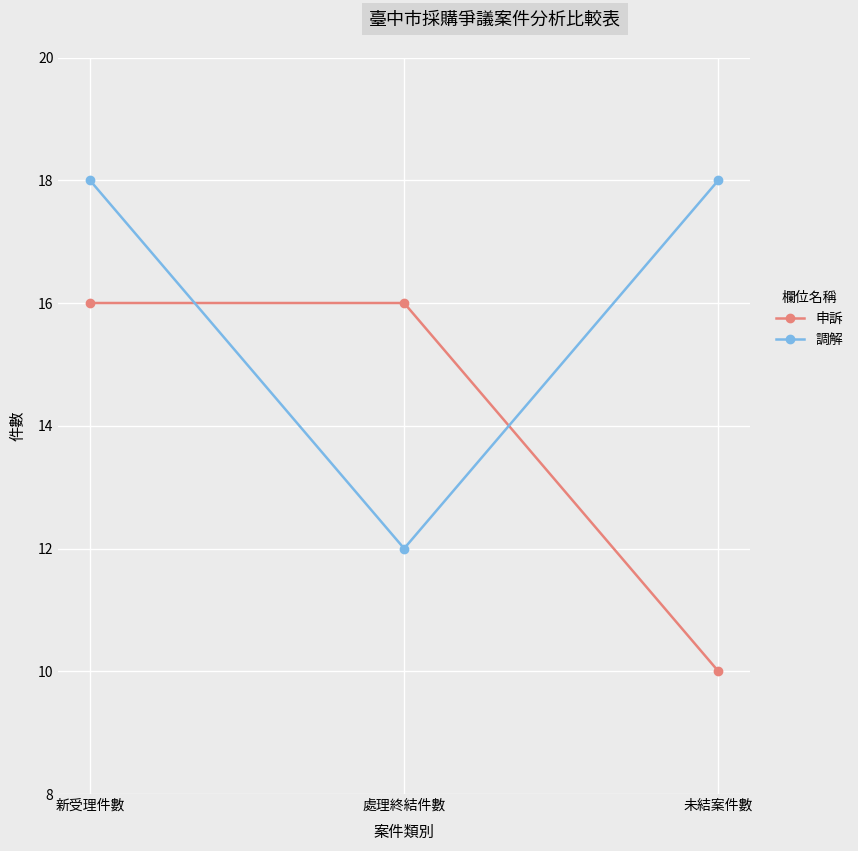

At which label does 調解 reach its minimum?

處理終結件數